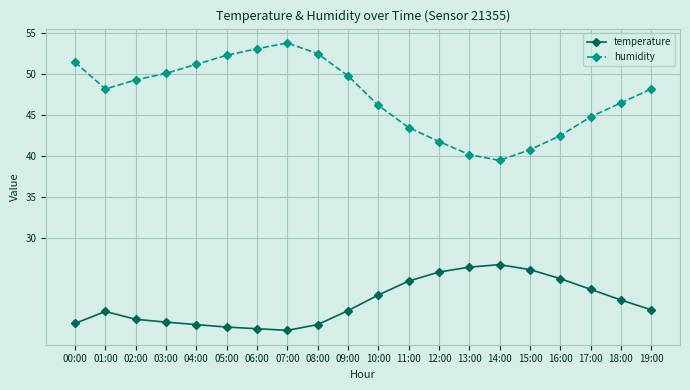

True or false: temperature and humidity intersect in this chart.

False